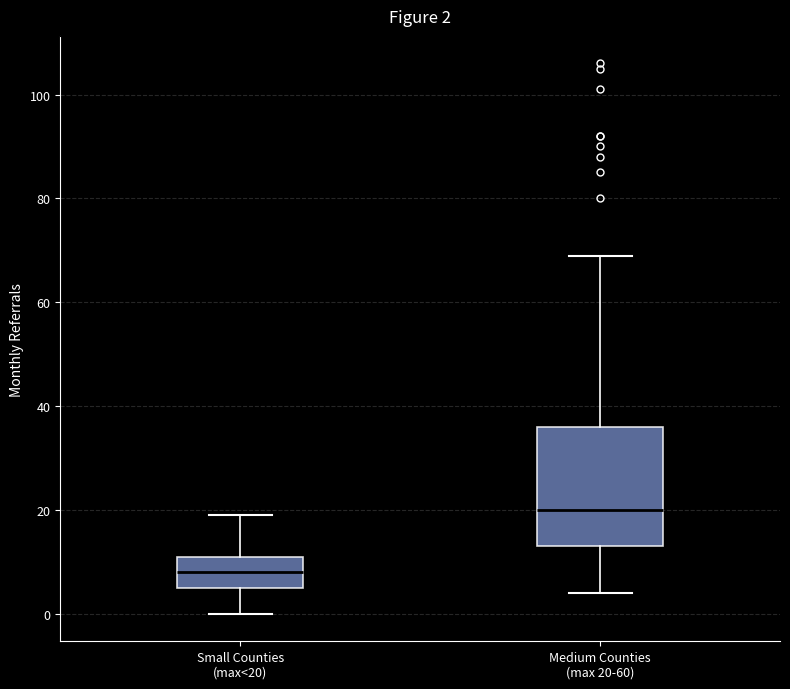

Which box's median line is the highest?

Medium Counties (max 20-60)